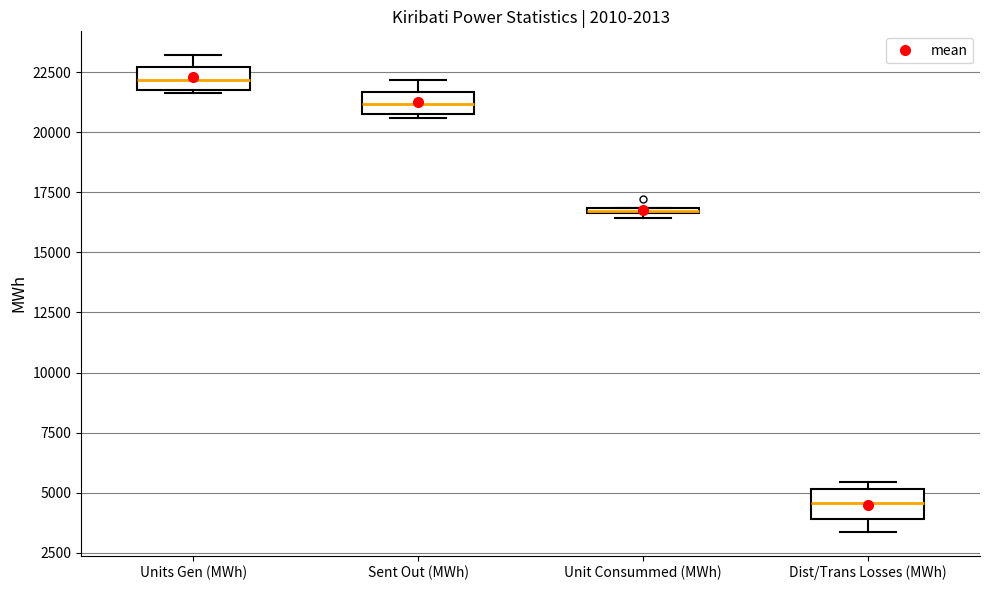

Where does the upper whisker of the box for Sent Out (MWh) end on the y-axis? The values are not printed on the chart, so give them approximately, as read against the axis.

22000